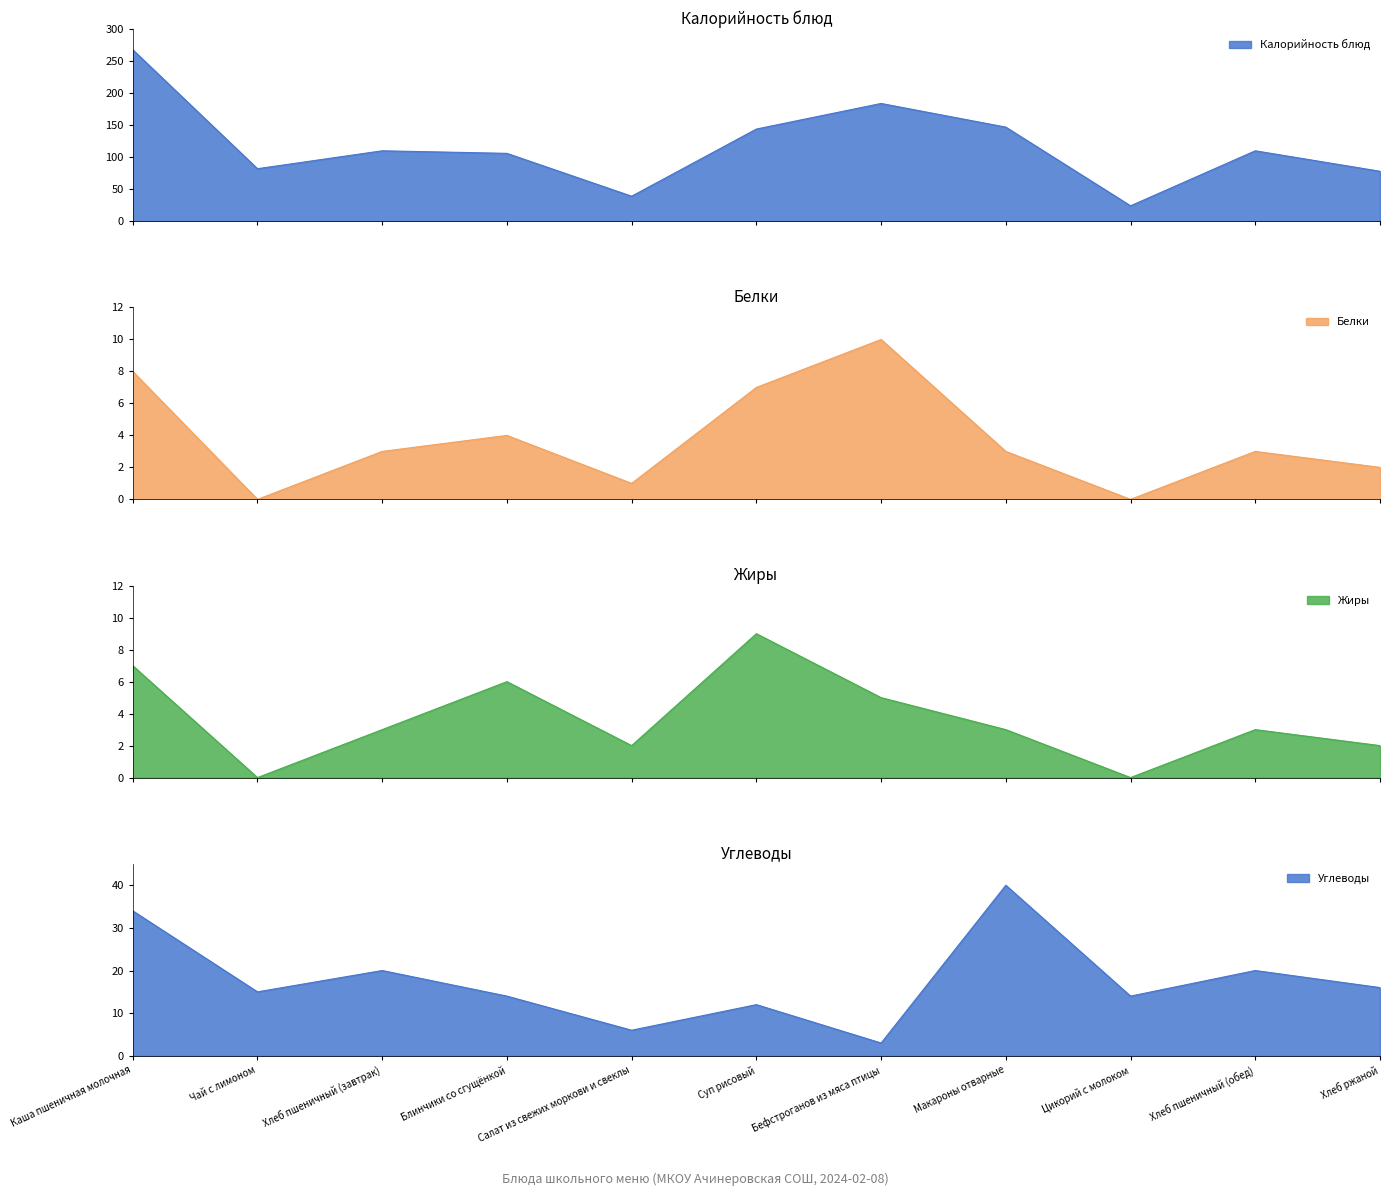

Is the value of Белки at Хлеб пшеничный (обед) greater than the value of Жиры at Цикорий с молоком?

Yes